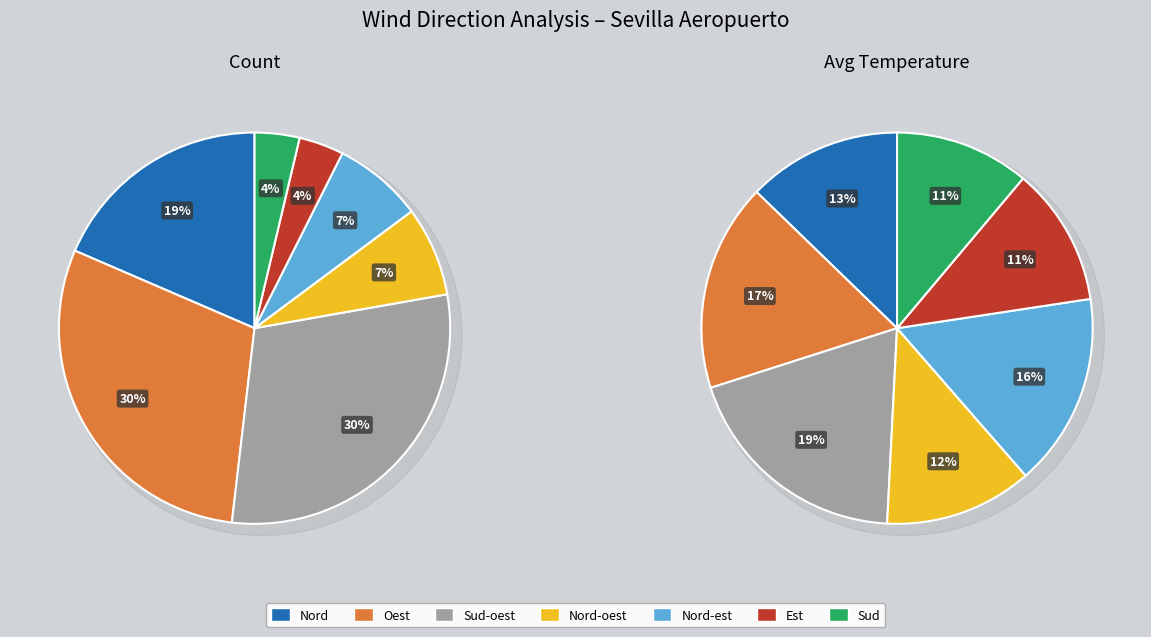

Count the number of slices in the pie.

7